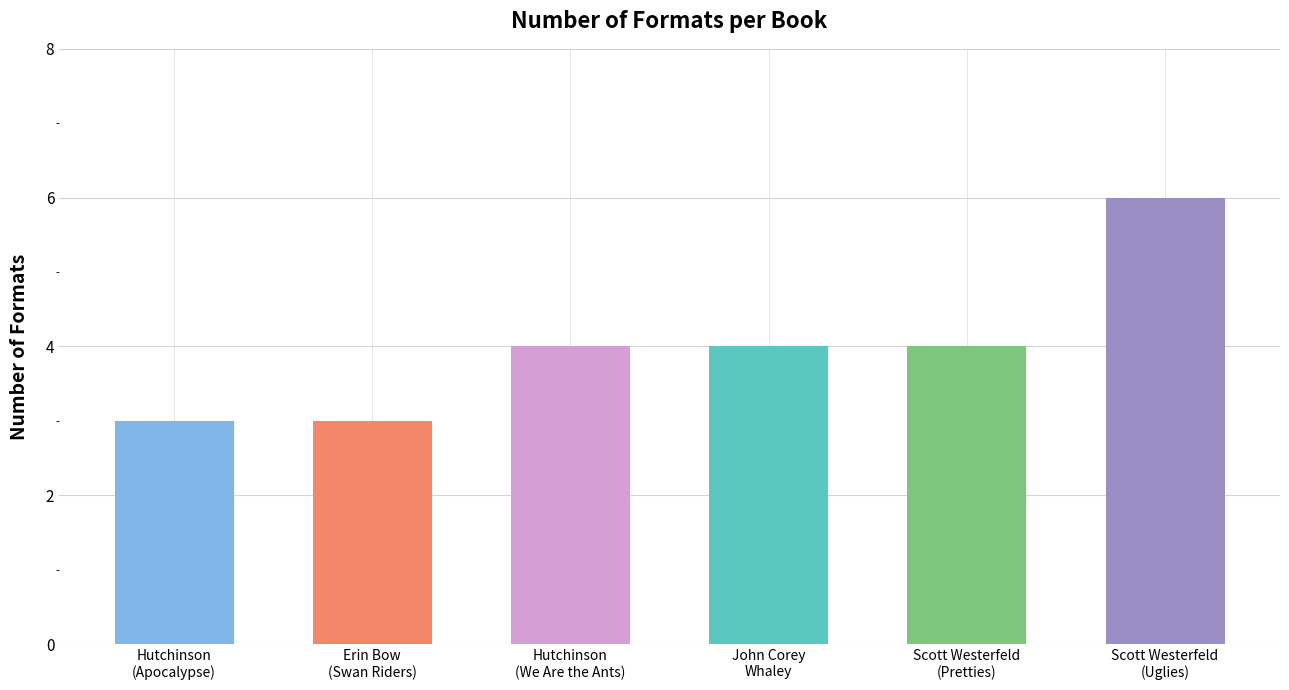

The chart shows a value of 4 at John Corey
Whaley. True or false?

True